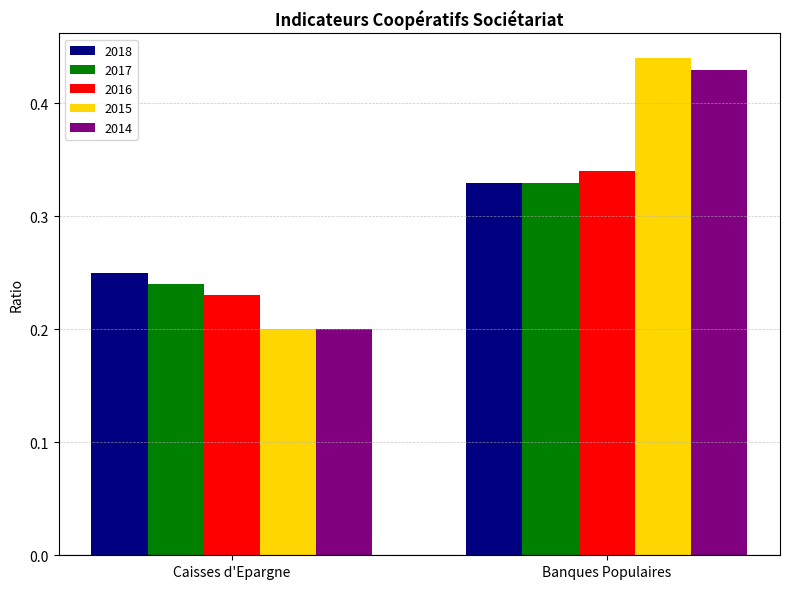

Rank the categories by 2018 value from lowest to highest.

Caisses d'Epargne, Banques Populaires